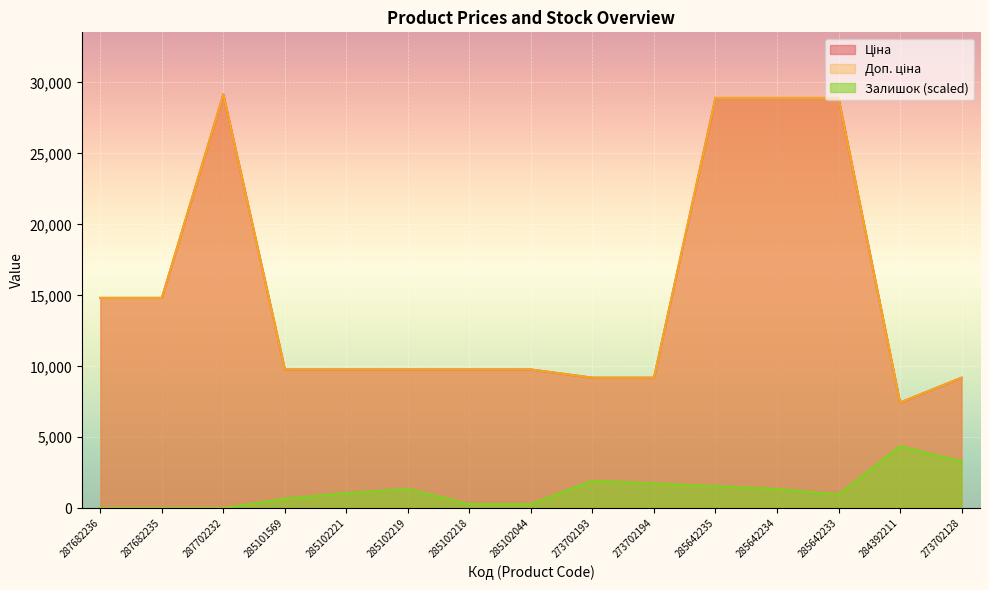

How many series are shown in this chart?

3